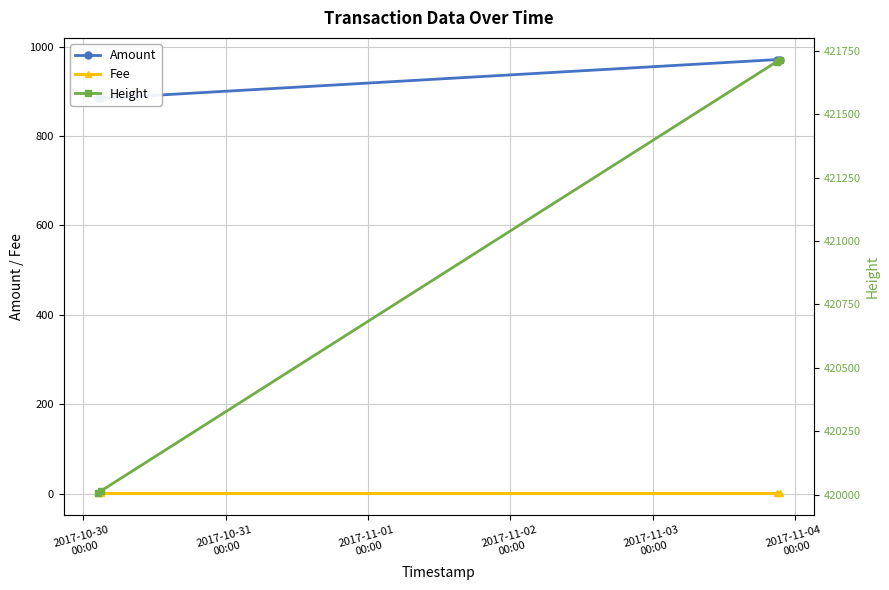

What value does the Fee series have at 2017-11-02
00:00?

1.0